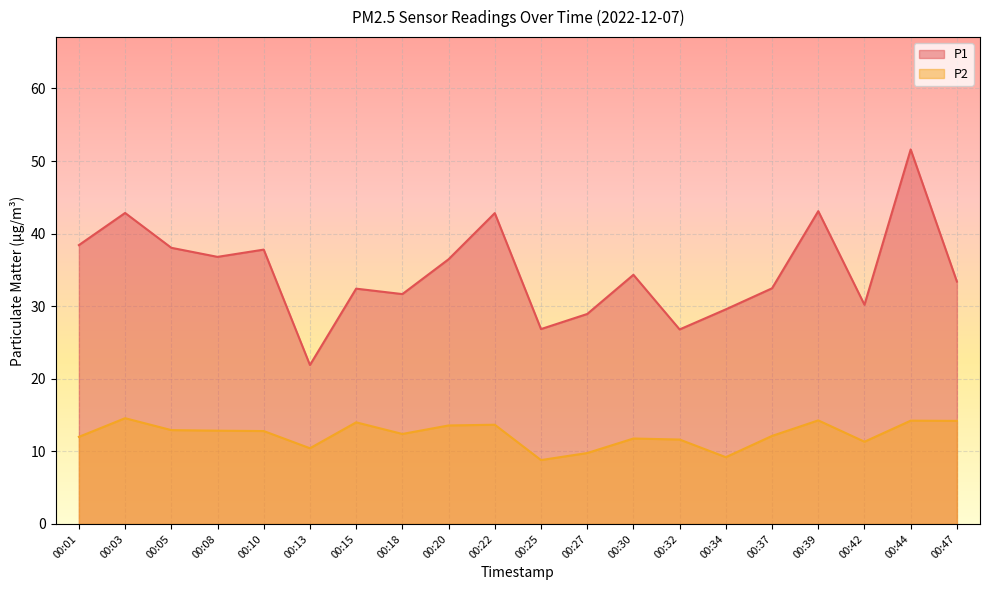

What is the value of the P2 point at the 2nd from the left?

14.6